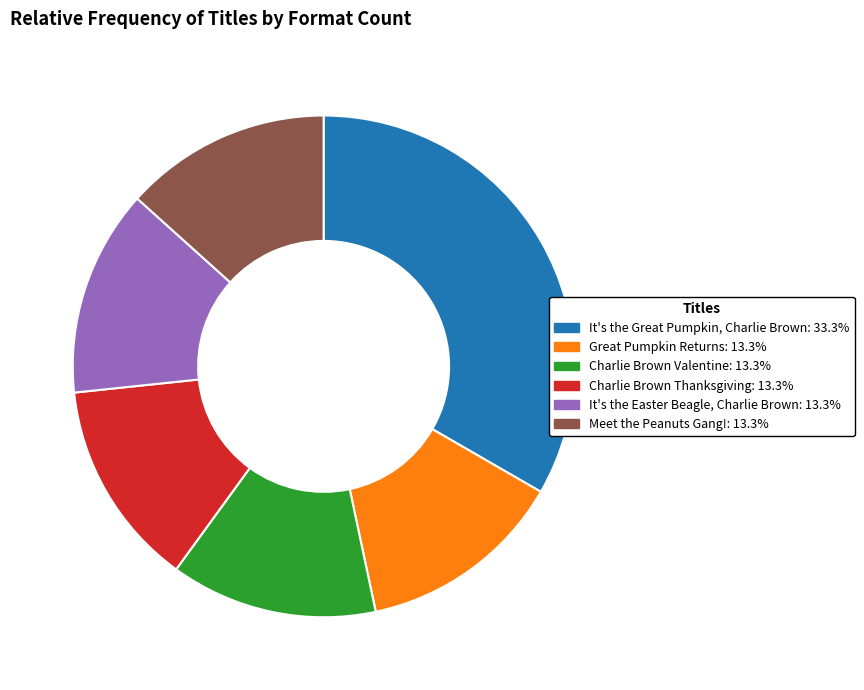

Which slice is the largest?

It's the Great Pumpkin, Charlie Brown